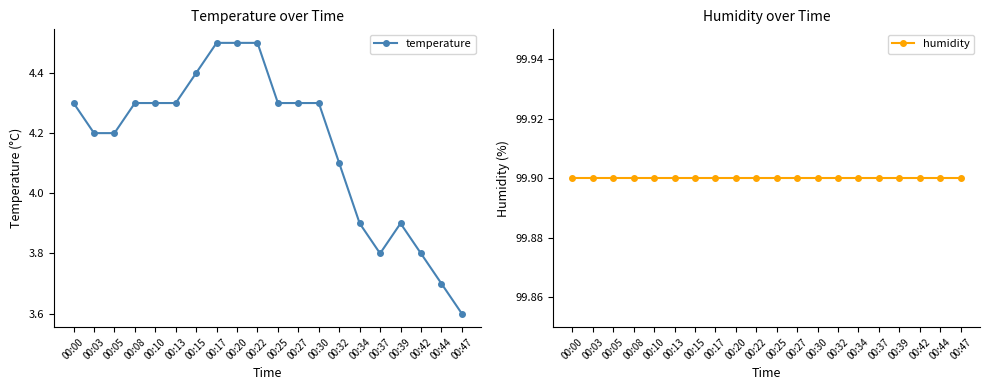

Rank the series by their maximum value, from highest to lowest.

humidity, temperature